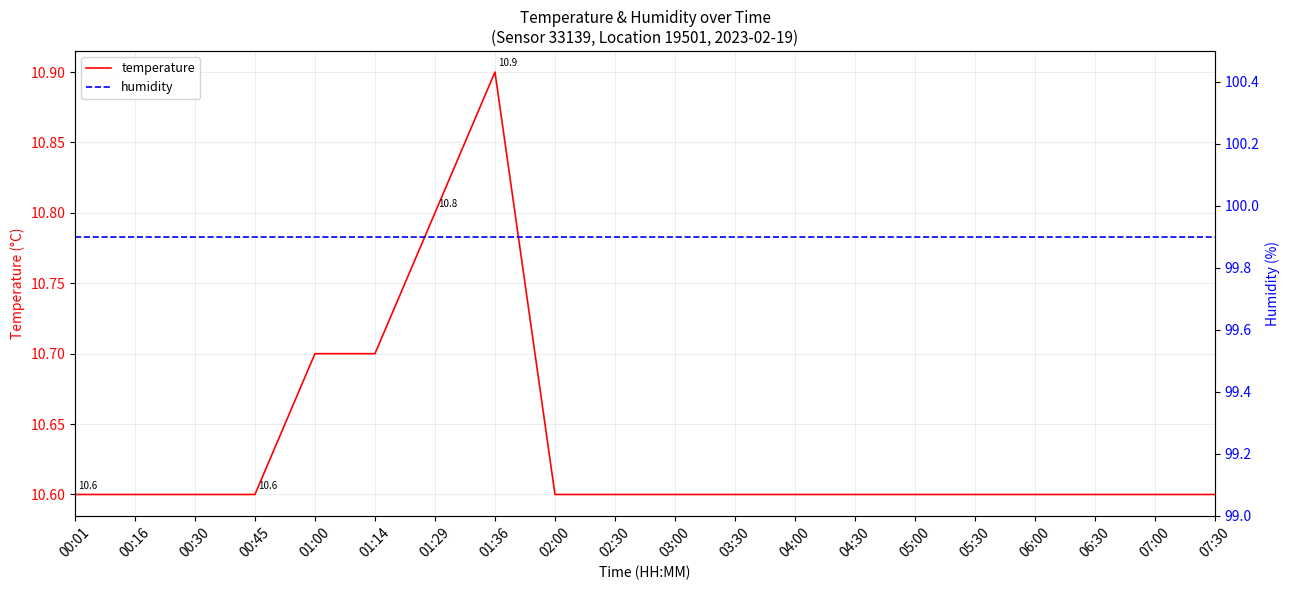

How many distinct data groups are displayed?

2